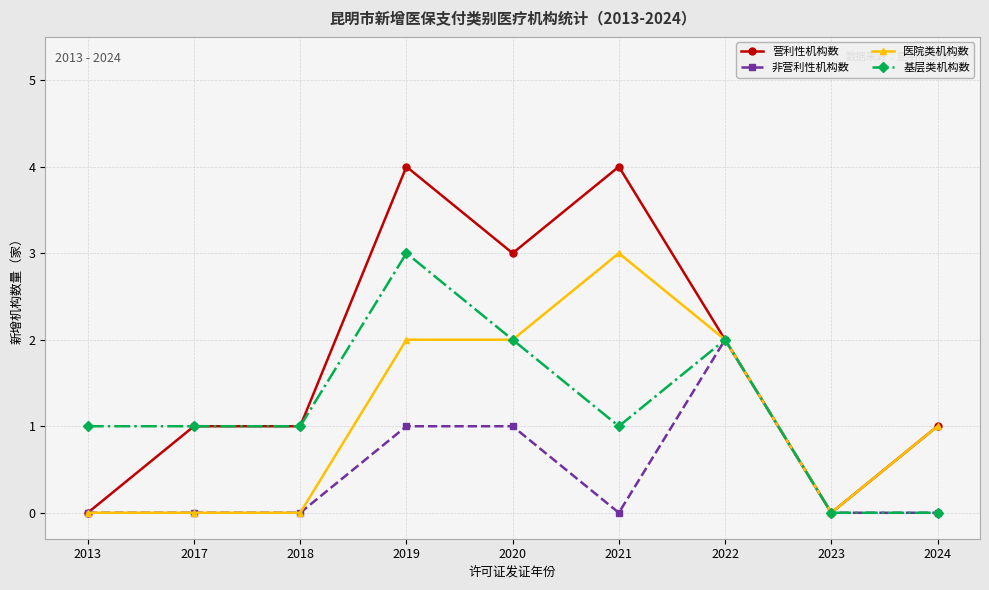

What is the maximum value for 营利性机构数?

4